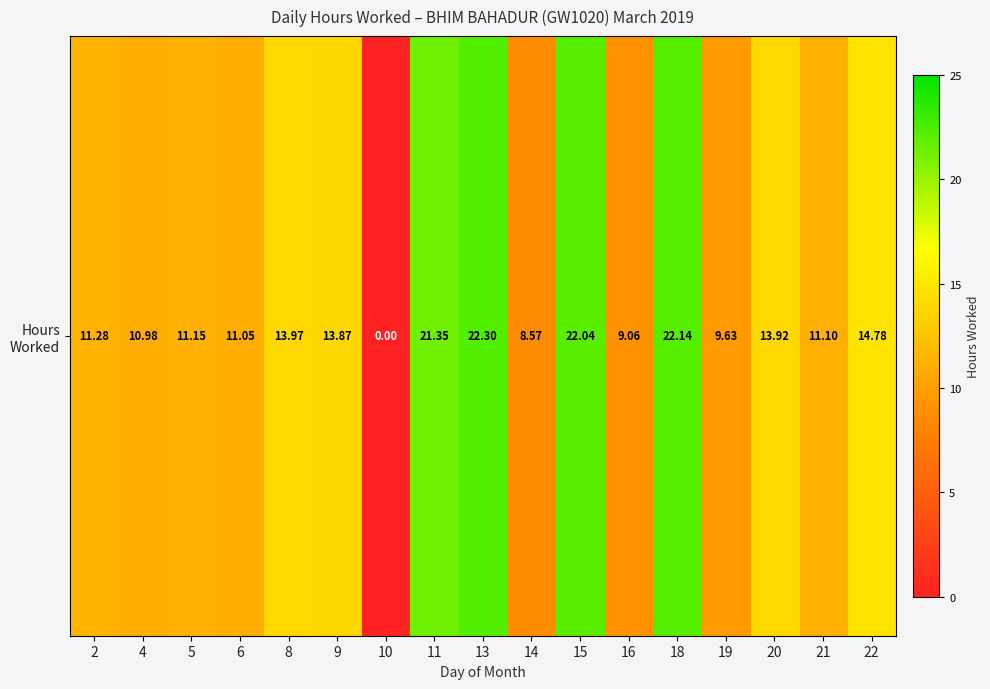

What is the difference between the maximum and minimum values?

22.3